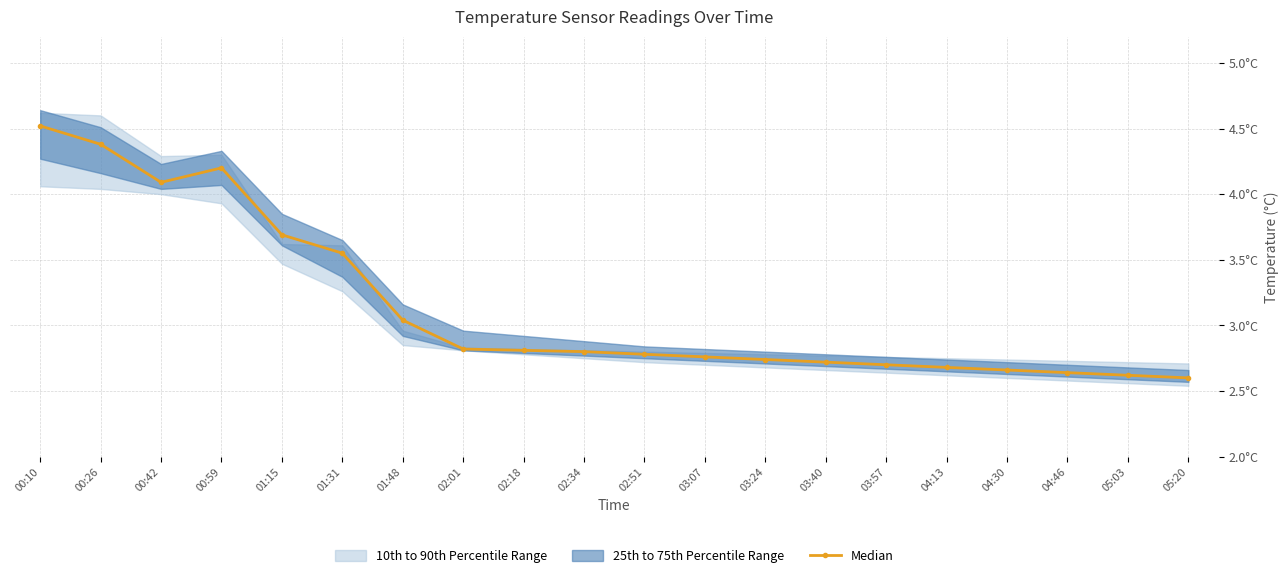

What is the minimum value shown in the chart?

2.6